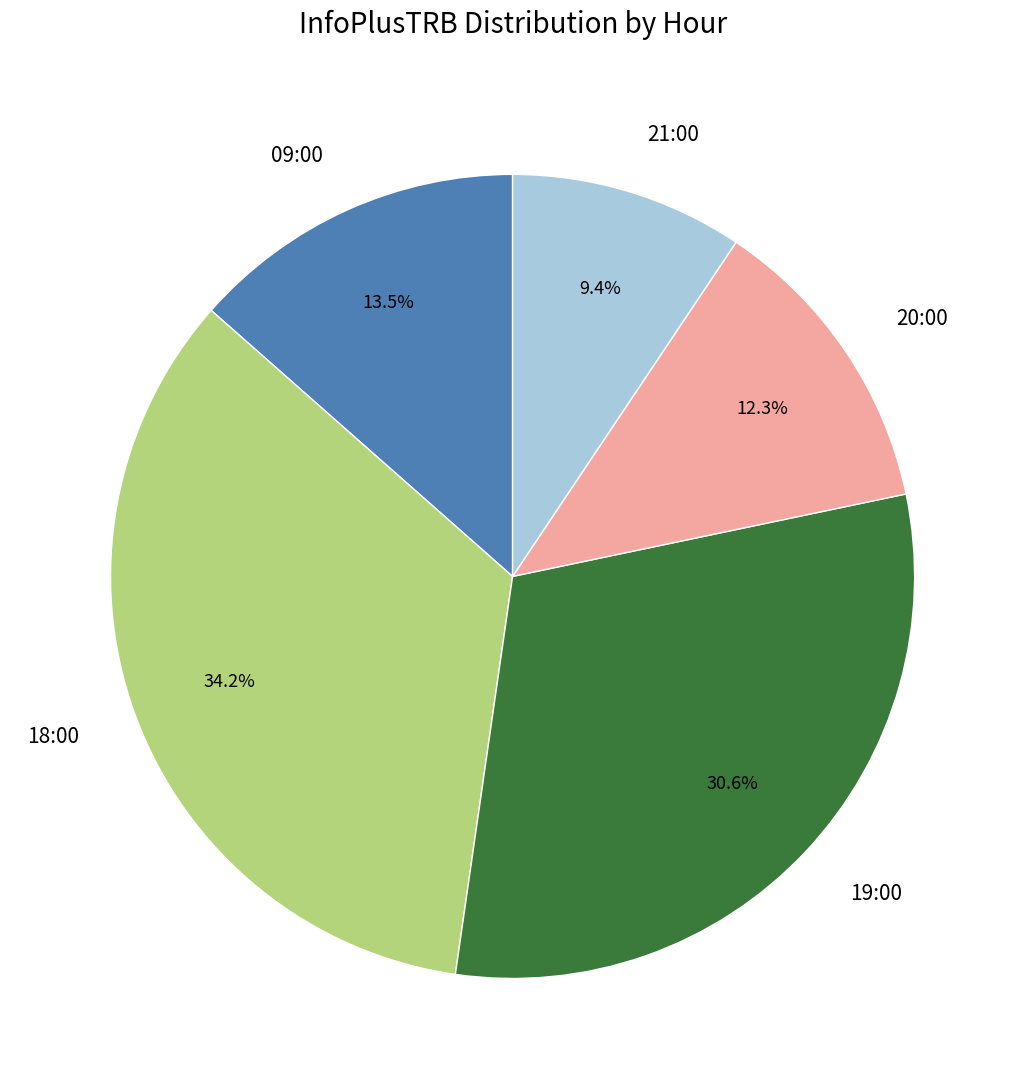

The 18:00 slice represents 34% of the pie. True or false?

True